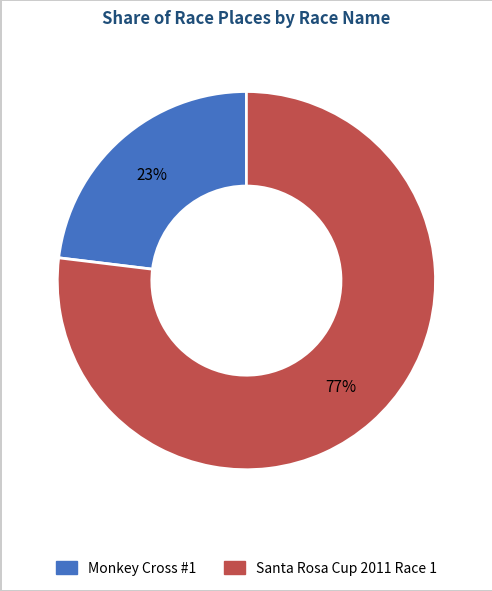

Which category accounts for the majority?

Santa Rosa Cup 2011 Race 1